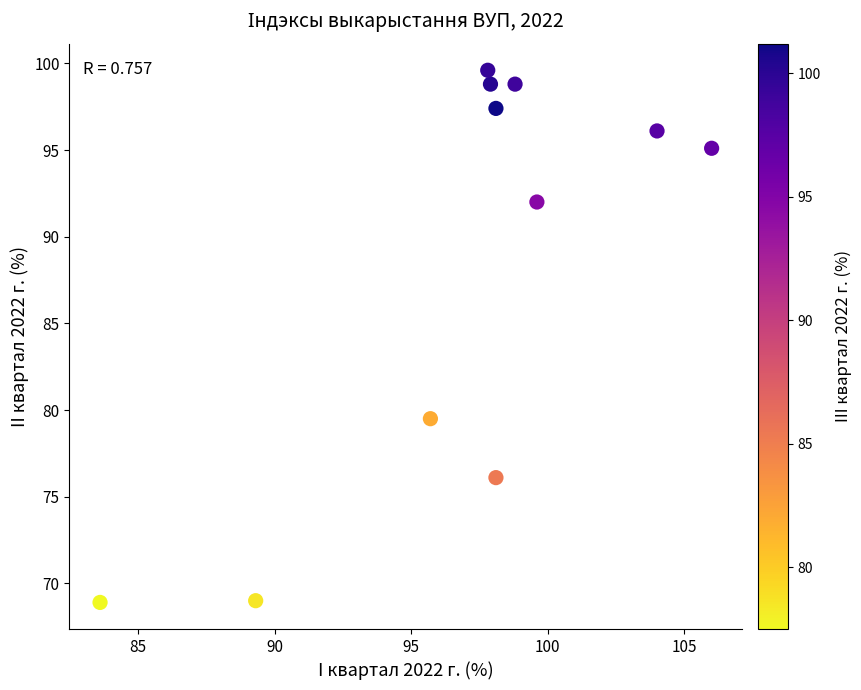

What Y value in the scatter plot is closest to 84?

79.5